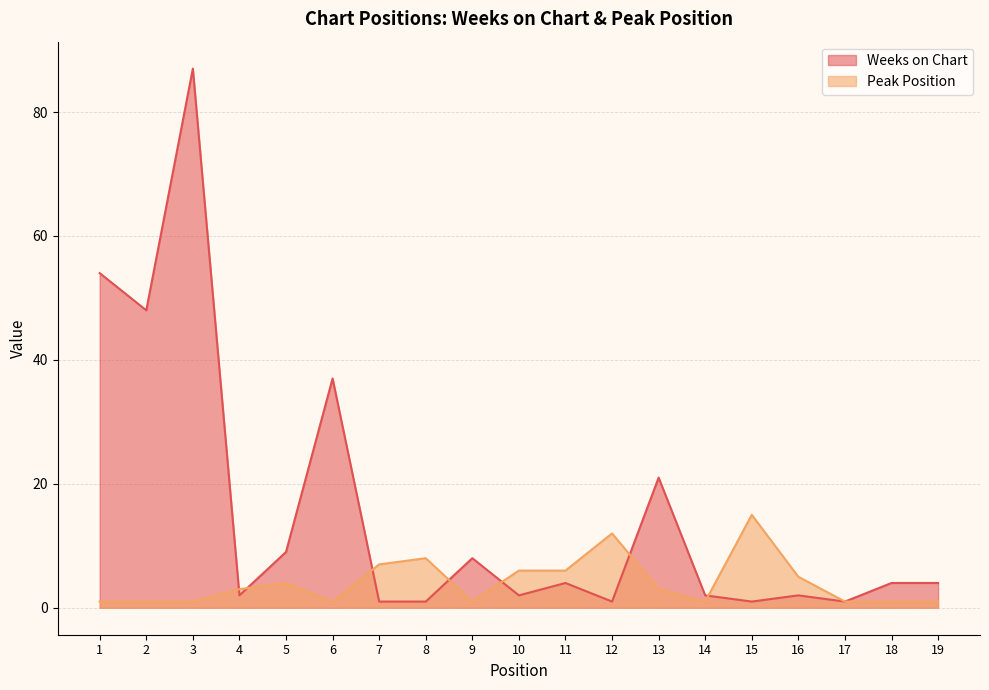

Reading right to left, list all the values displayed in this chart.

Weeks on Chart: 19=4	18=4	17=1	16=2	15=1	14=2	13=21	12=1	11=4	10=2	9=8	8=1	7=1	6=37	5=9	4=2	3=87	2=48	1=54
Peak Position: 19=1	18=1	17=1	16=5	15=15	14=1	13=3	12=12	11=6	10=6	9=1	8=8	7=7	6=1	5=4	4=3	3=1	2=1	1=1